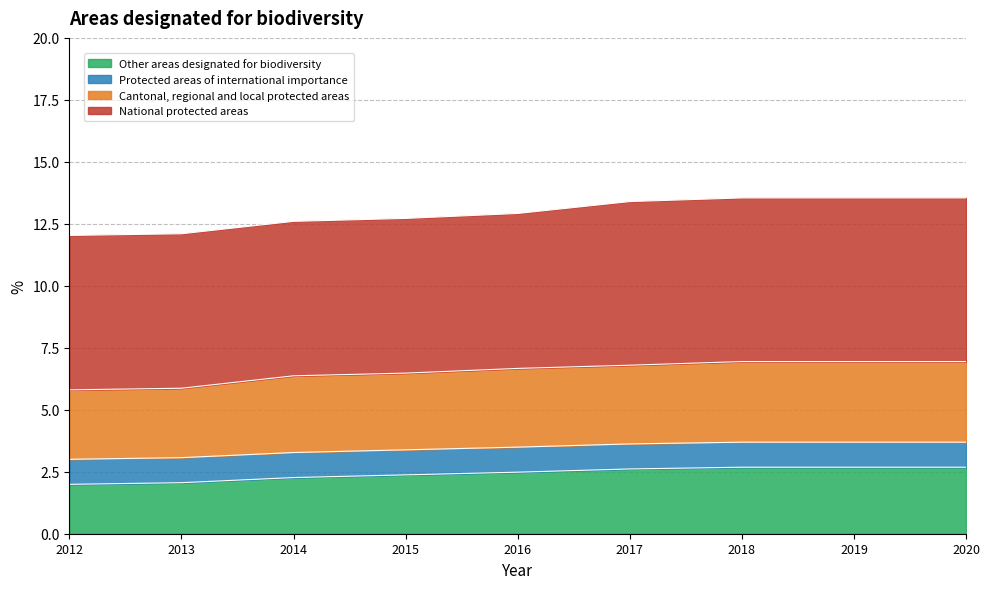

Is it true that Cantonal, regional and local protected areas equals 10.0 at 2014?

False